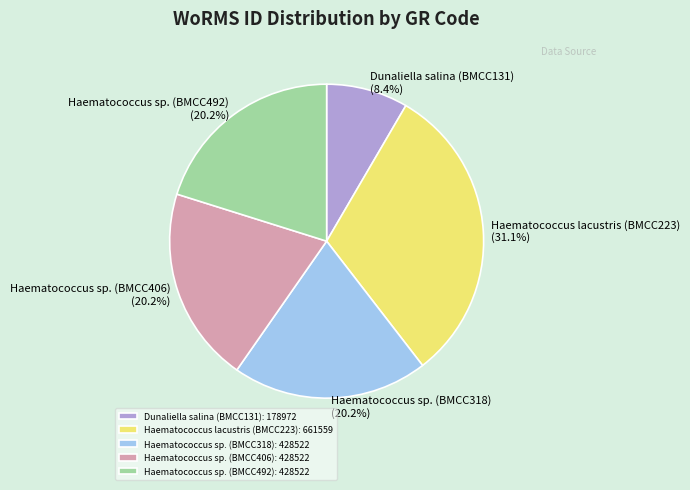

What is the smallest slice in the pie chart?

Dunaliella salina (BMCC131)